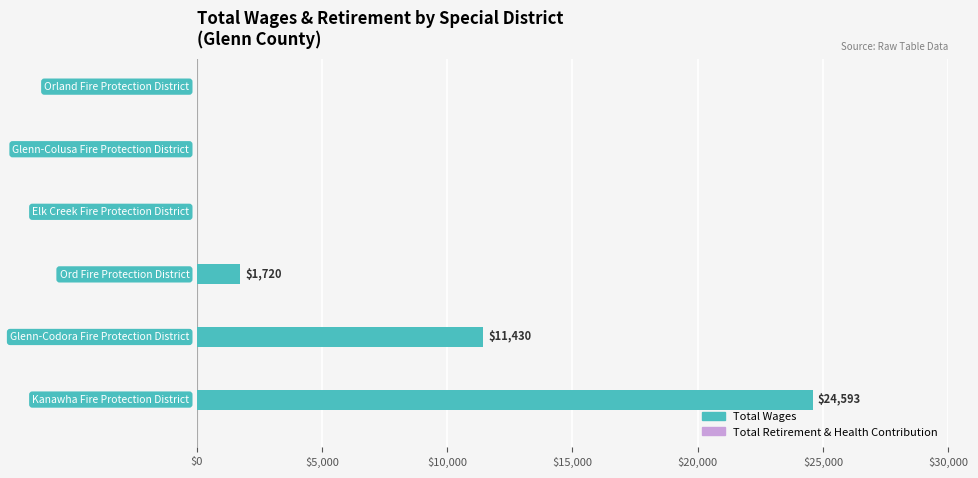

What is the sum of all values?

37743